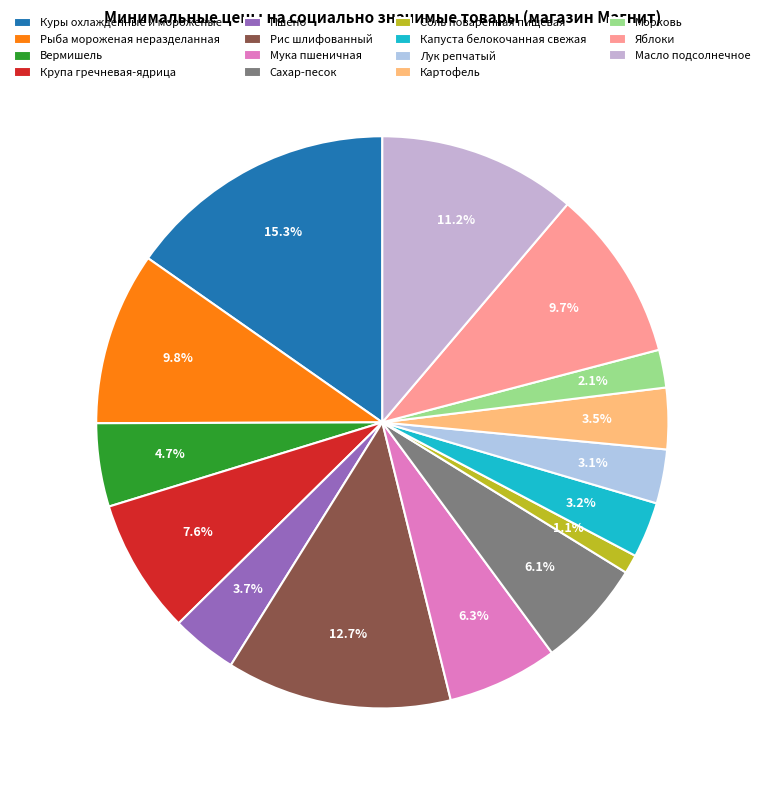

To the nearest percent, what is the difference between the Лук репчатый and Яблоки slice percentages?

7%